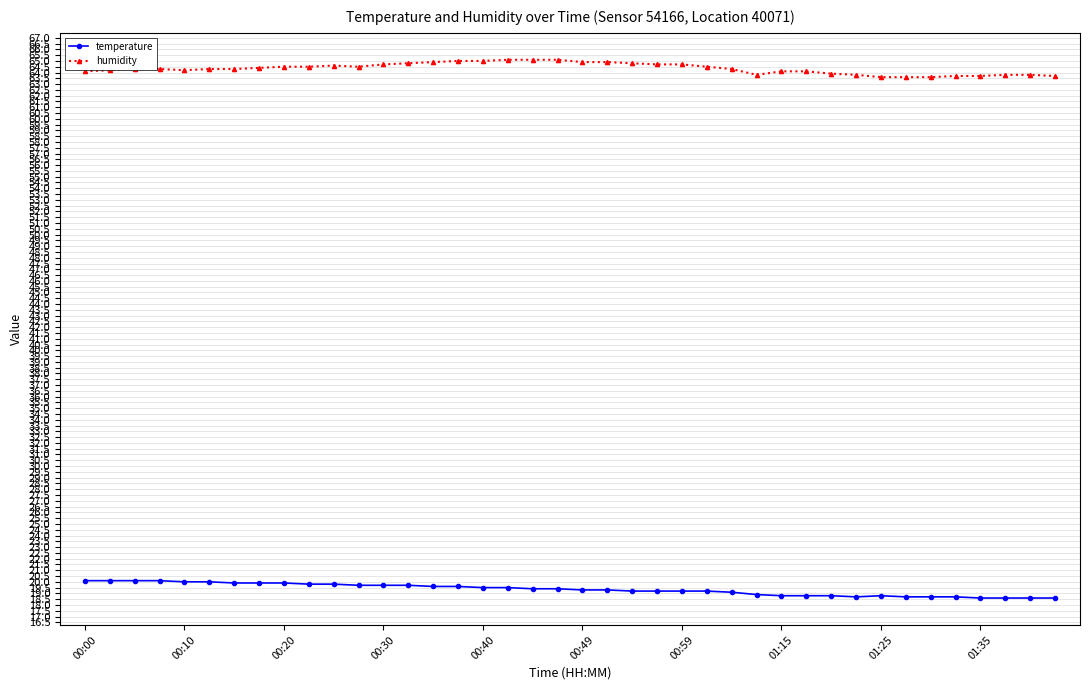

True or false: temperature and humidity cross at least once.

False